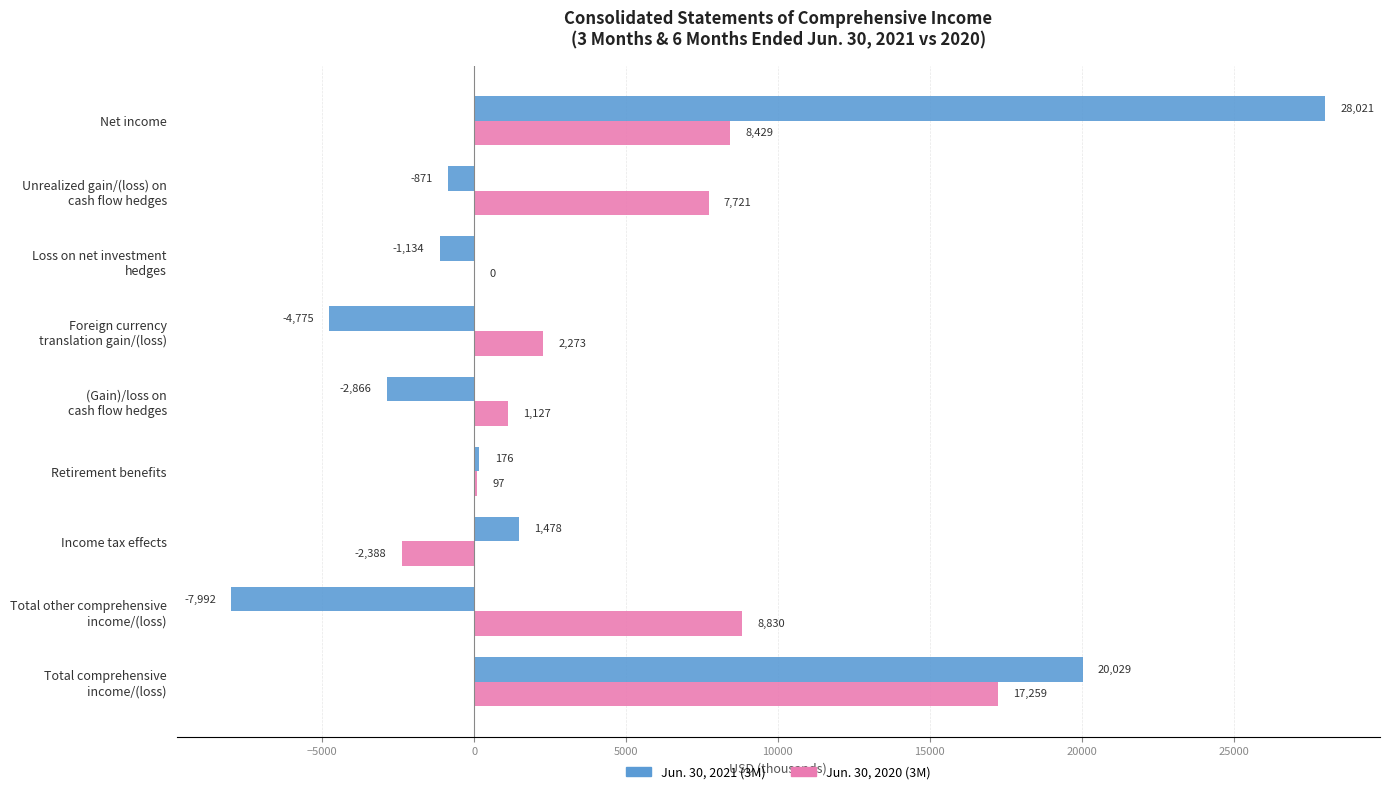

The value of Jun. 30, 2020 (3M) at Income tax effects is -4145. True or false?

False